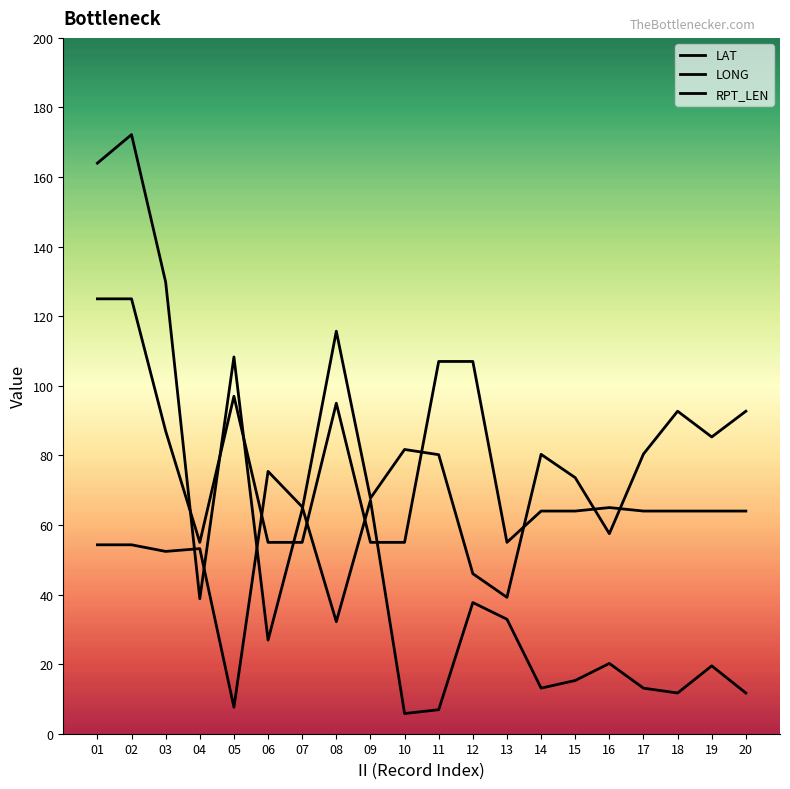

What is the difference between the highest and lowest values at 15?

58.3